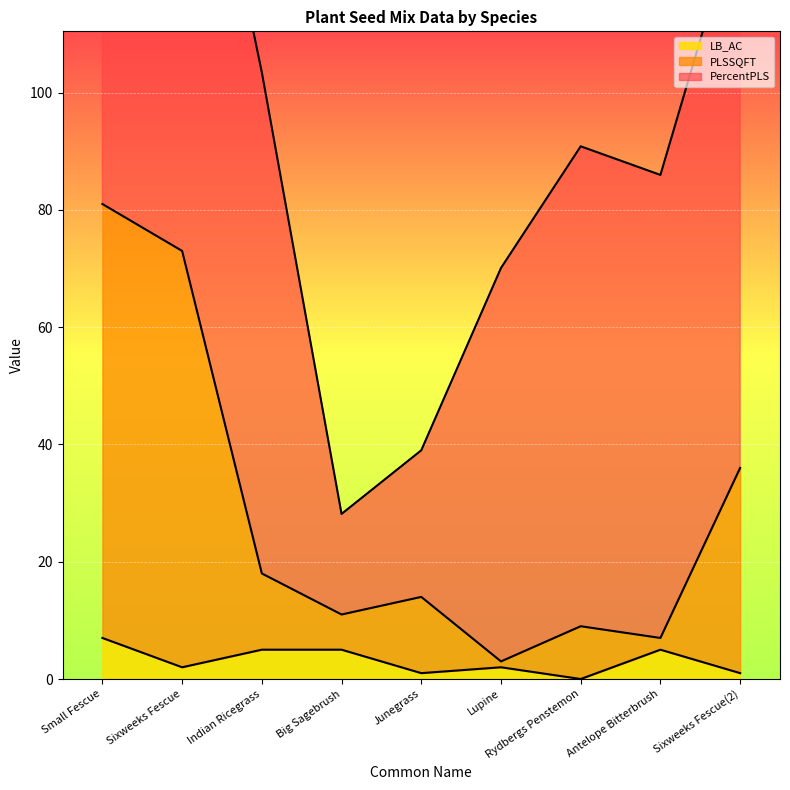

True or false: LB_AC and PLSSQFT intersect in this chart.

False